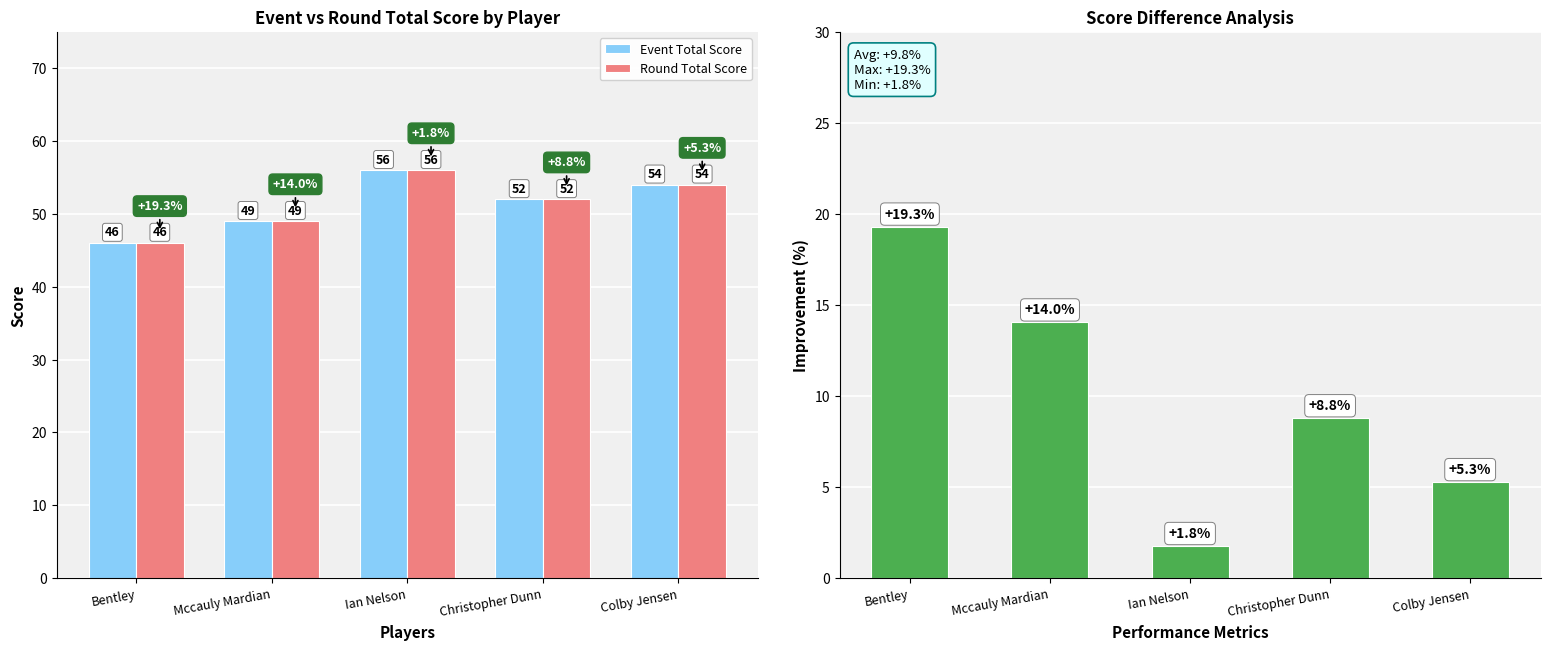

What is the difference between the maximum and minimum values in the Score Improvement % series?

17.5